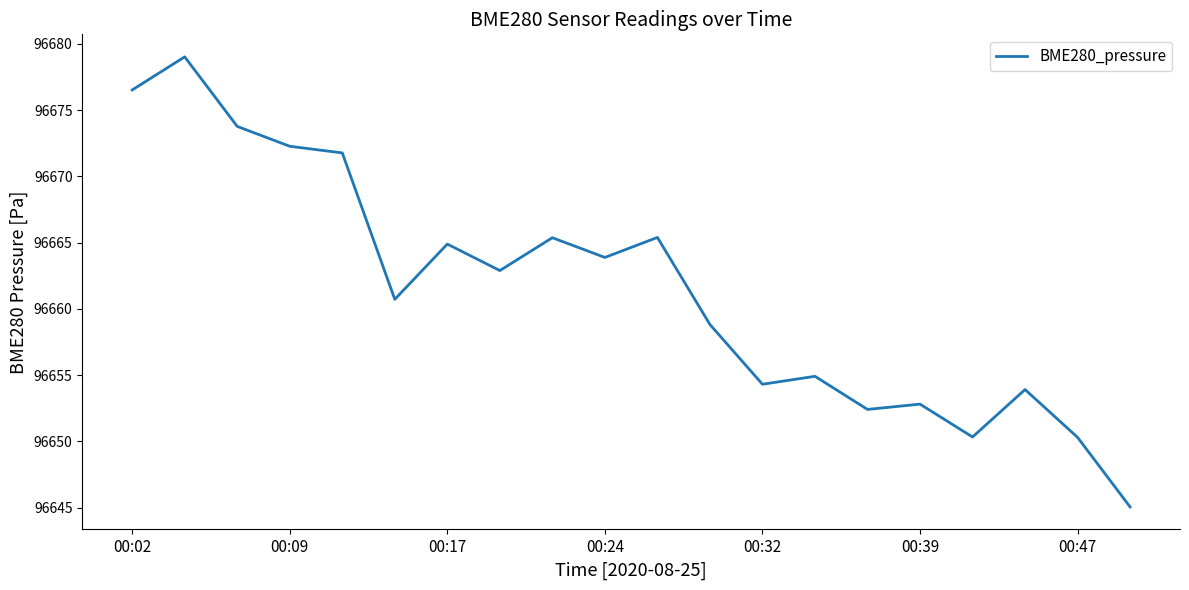

What is the difference between the maximum and minimum values?

34.0